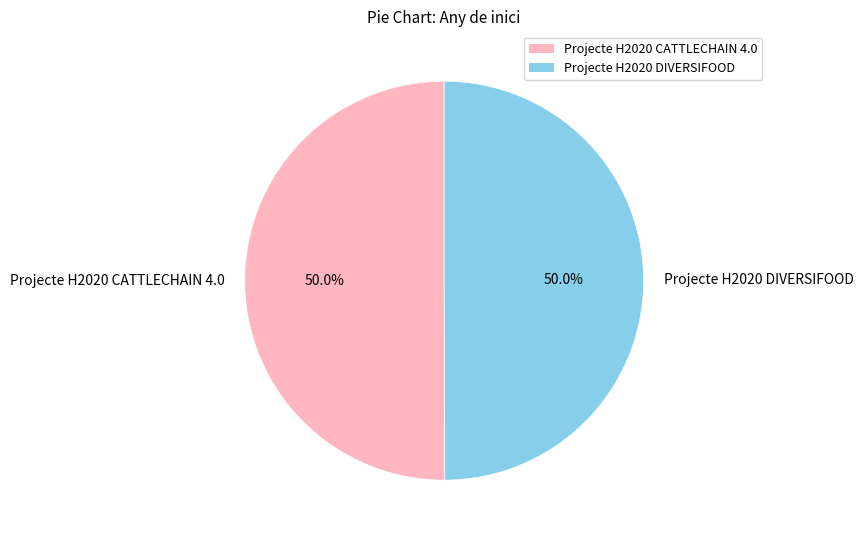

Approximately how many times larger is the value at Projecte H2020 DIVERSIFOOD compared to Projecte H2020 CATTLECHAIN 4.0?

1.0